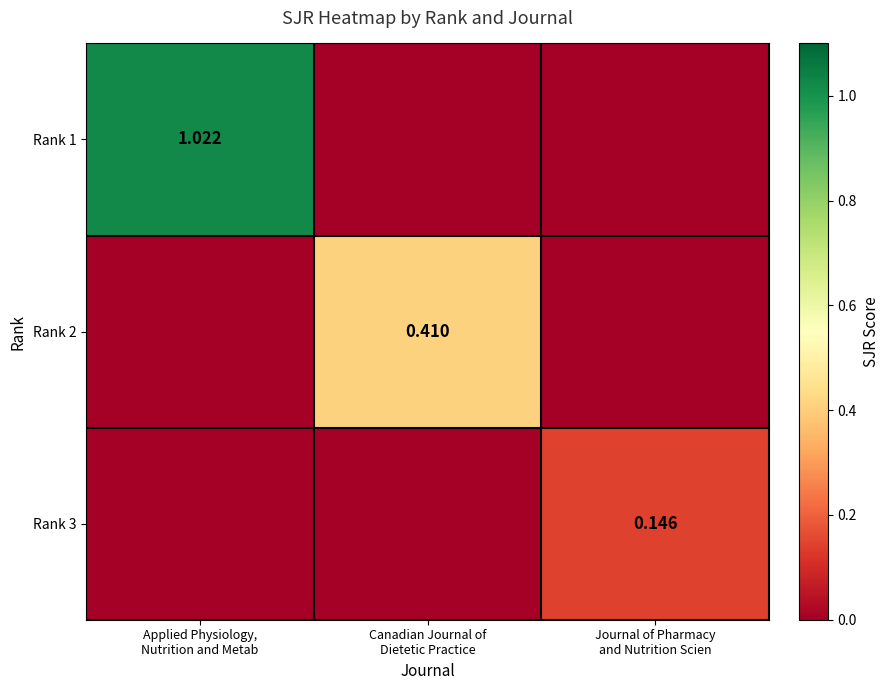

What is the average value of the Rank 1 series?

0.3